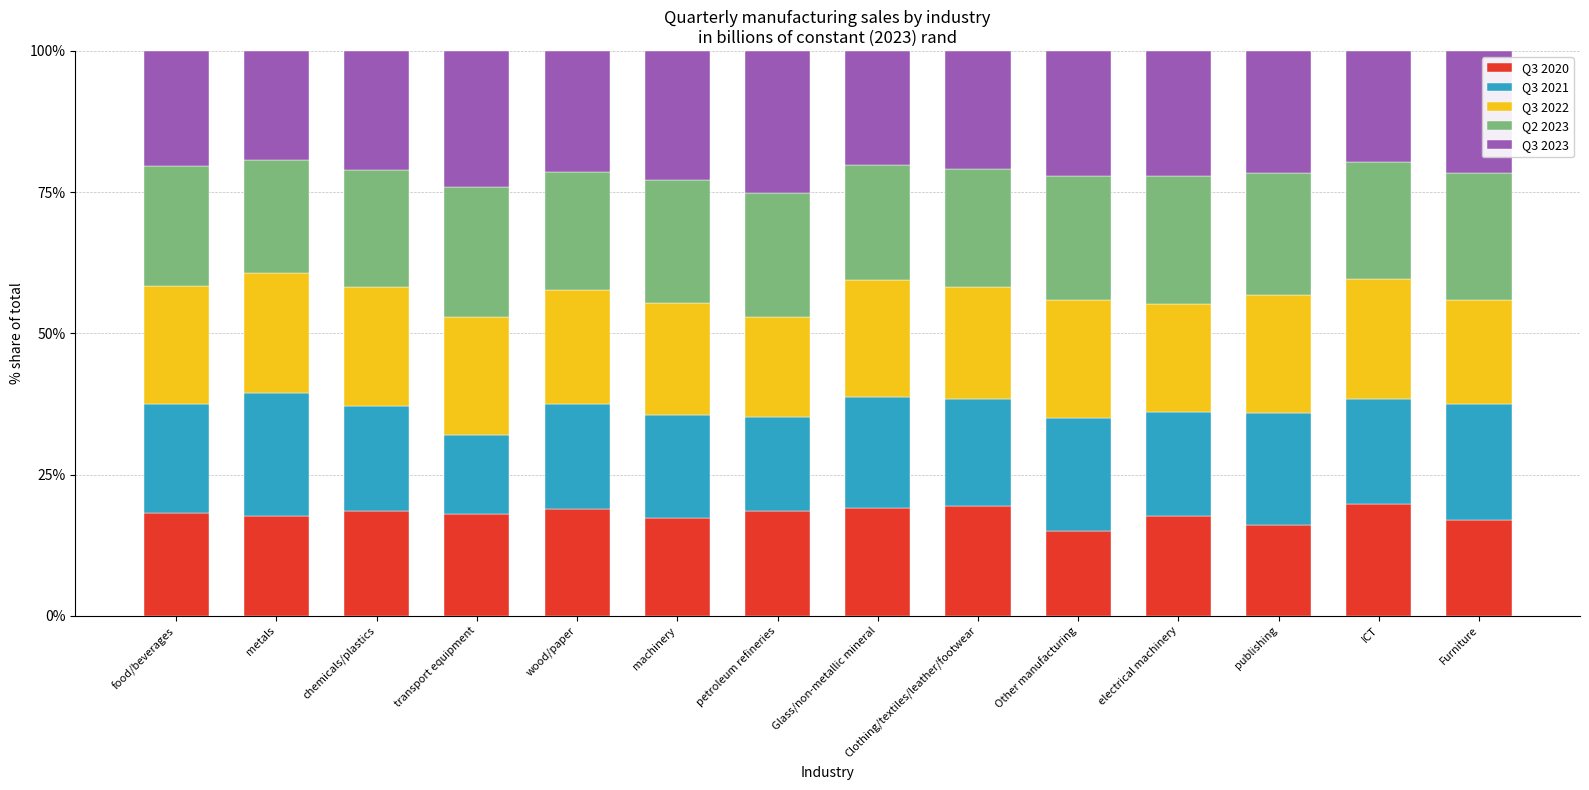

What is the lowest value of the Q3 2020 series?

15.0